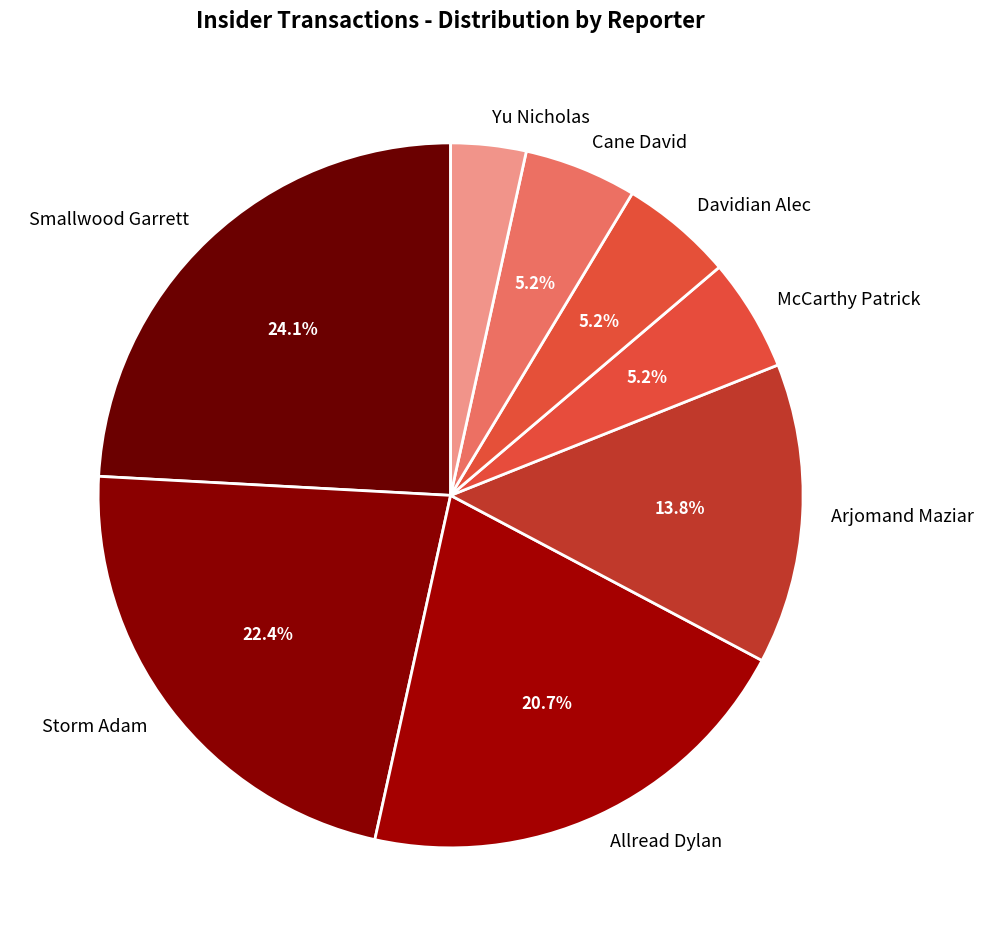

What is the total percentage of Cane David and Allread Dylan?

25.9%